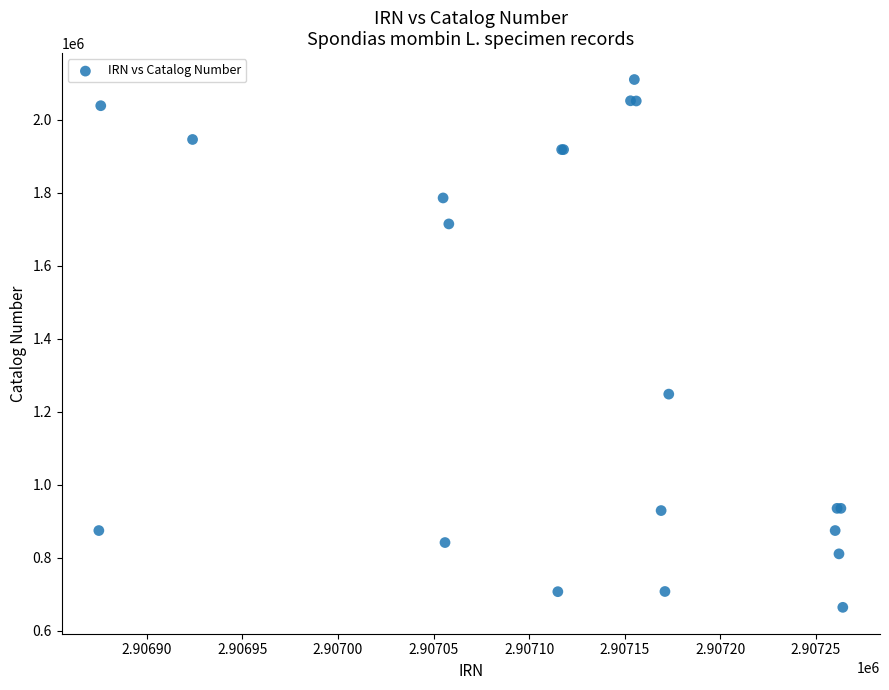

What Y value in the scatter plot is closest to 1386954?

1248017